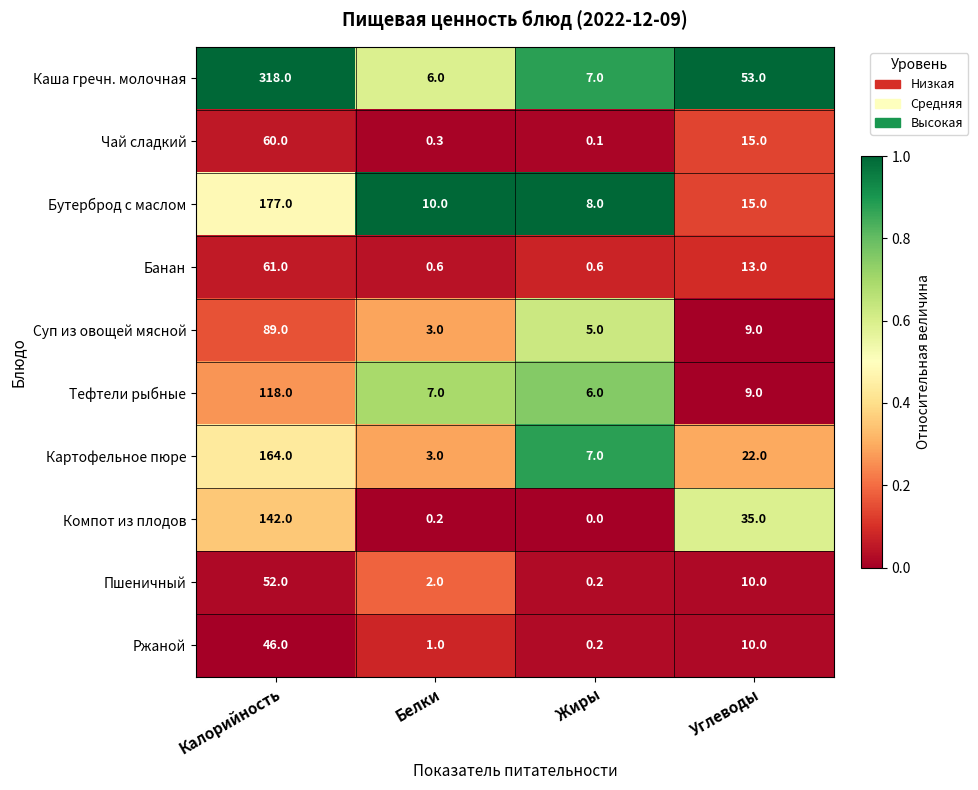

What is the approximate value of Суп из овощей мясной at Калорийность?

89.0